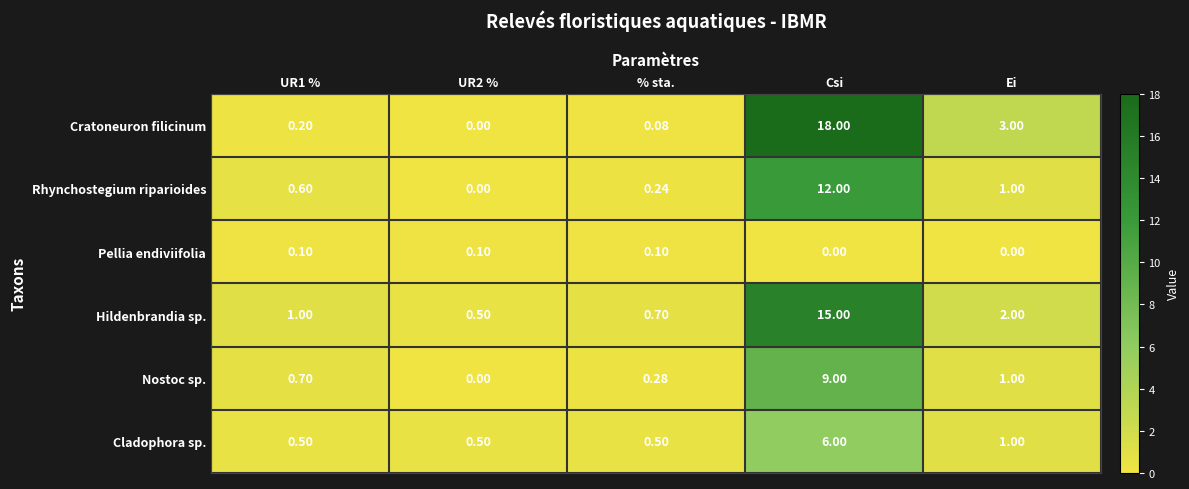

Rank the series by their maximum value, from lowest to highest.

Pellia endiviifolia, Cladophora sp., Nostoc sp., Rhynchostegium riparioides, Hildenbrandia sp., Cratoneuron filicinum